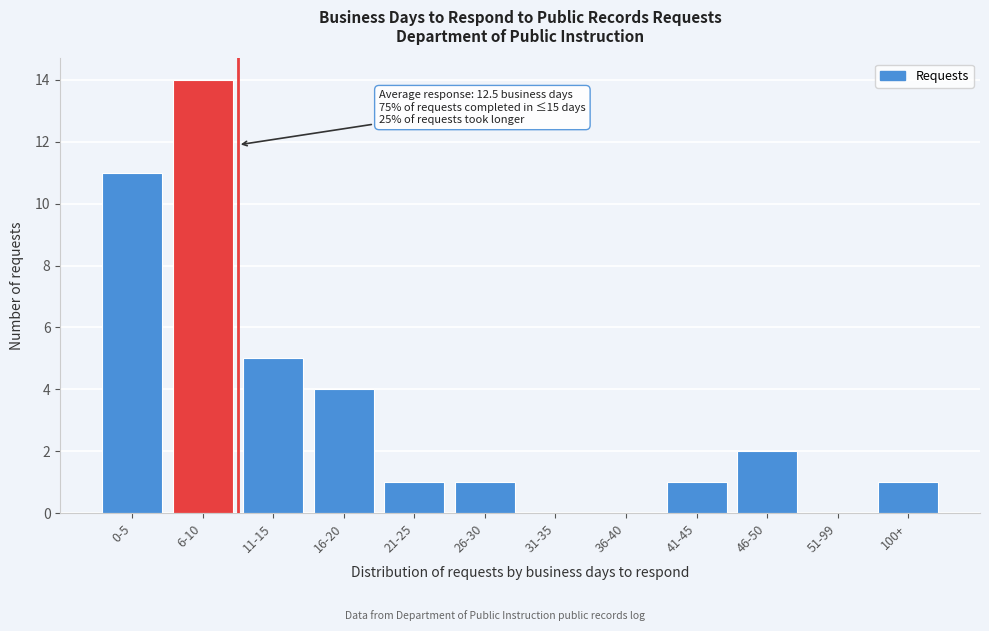

Reading left to right, extract all data points from this chart.

0-5=11	6-10=14	11-15=5	16-20=4	21-25=1	26-30=1	31-35=0	36-40=0	41-45=1	46-50=2	51-99=0	100+=1